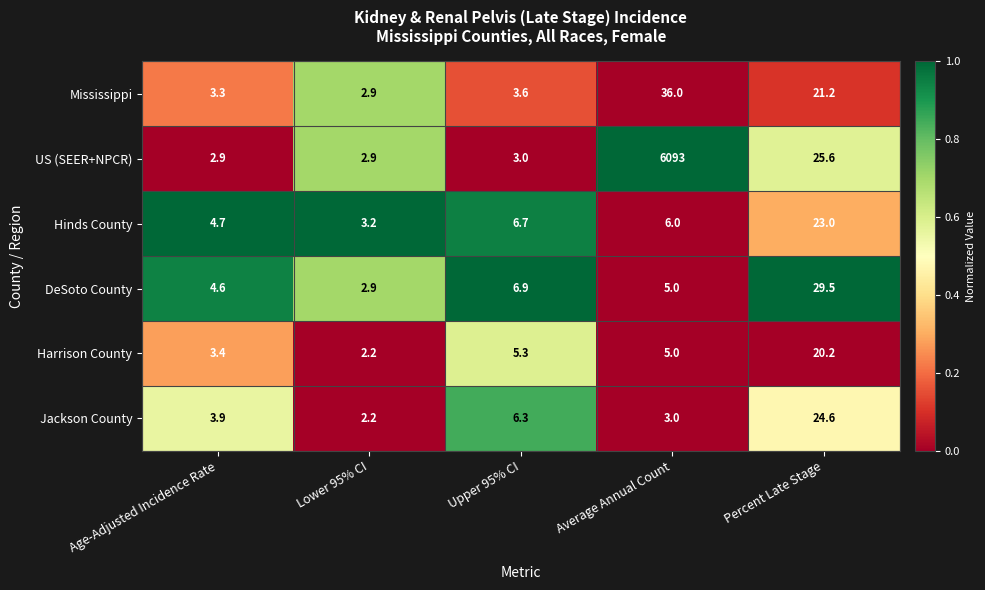

Count the number of data series in this chart.

6